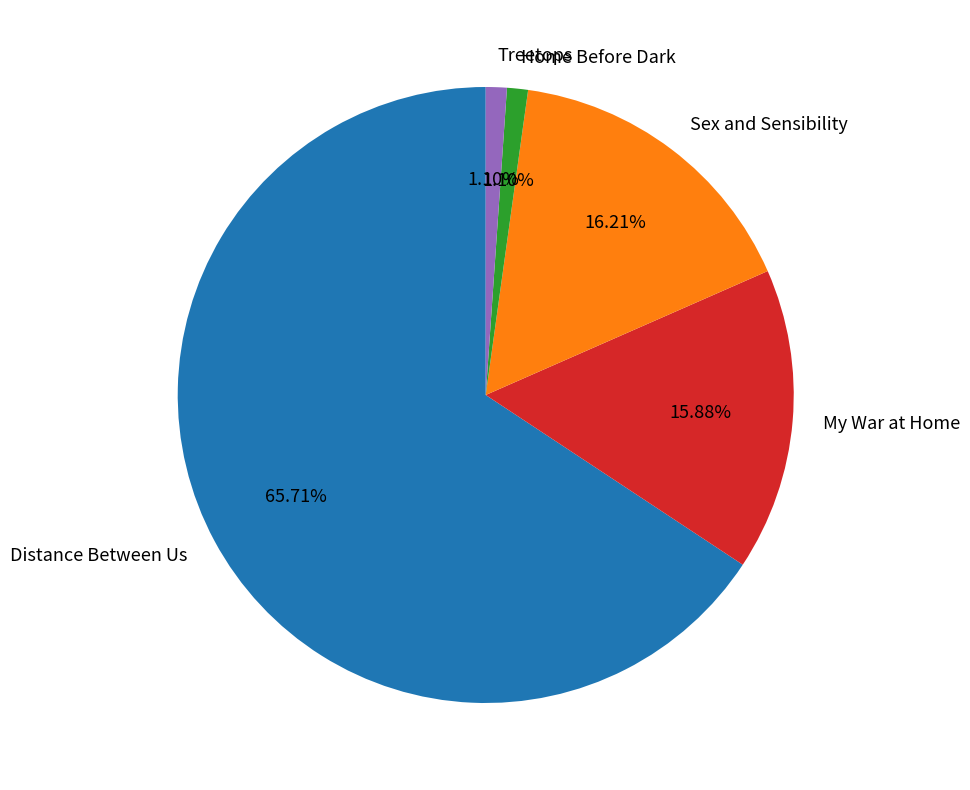

To the nearest percent, what is the average slice percentage?

20%